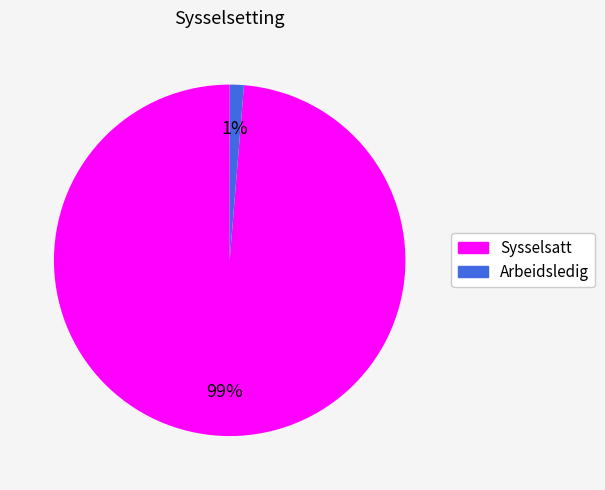

Combined, do Sysselsatt and Arbeidsledig account for over 50%?

Yes